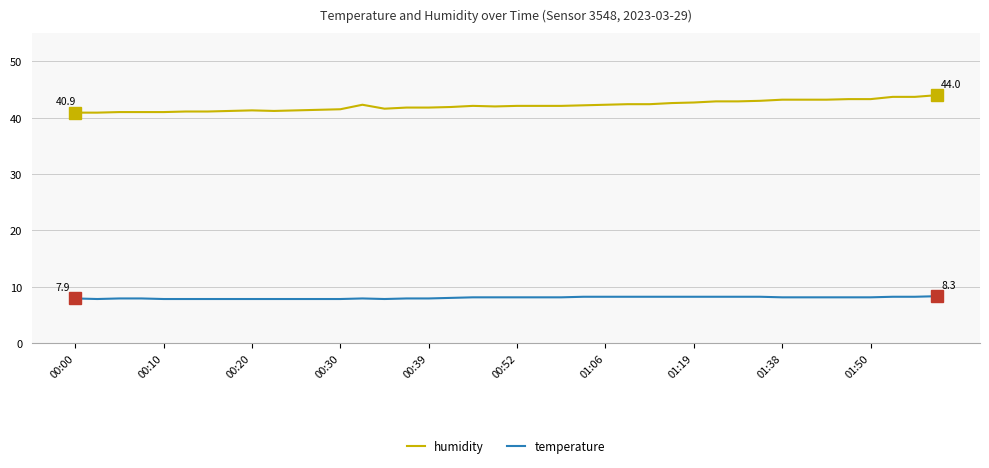

What is the smallest value displayed?

7.8